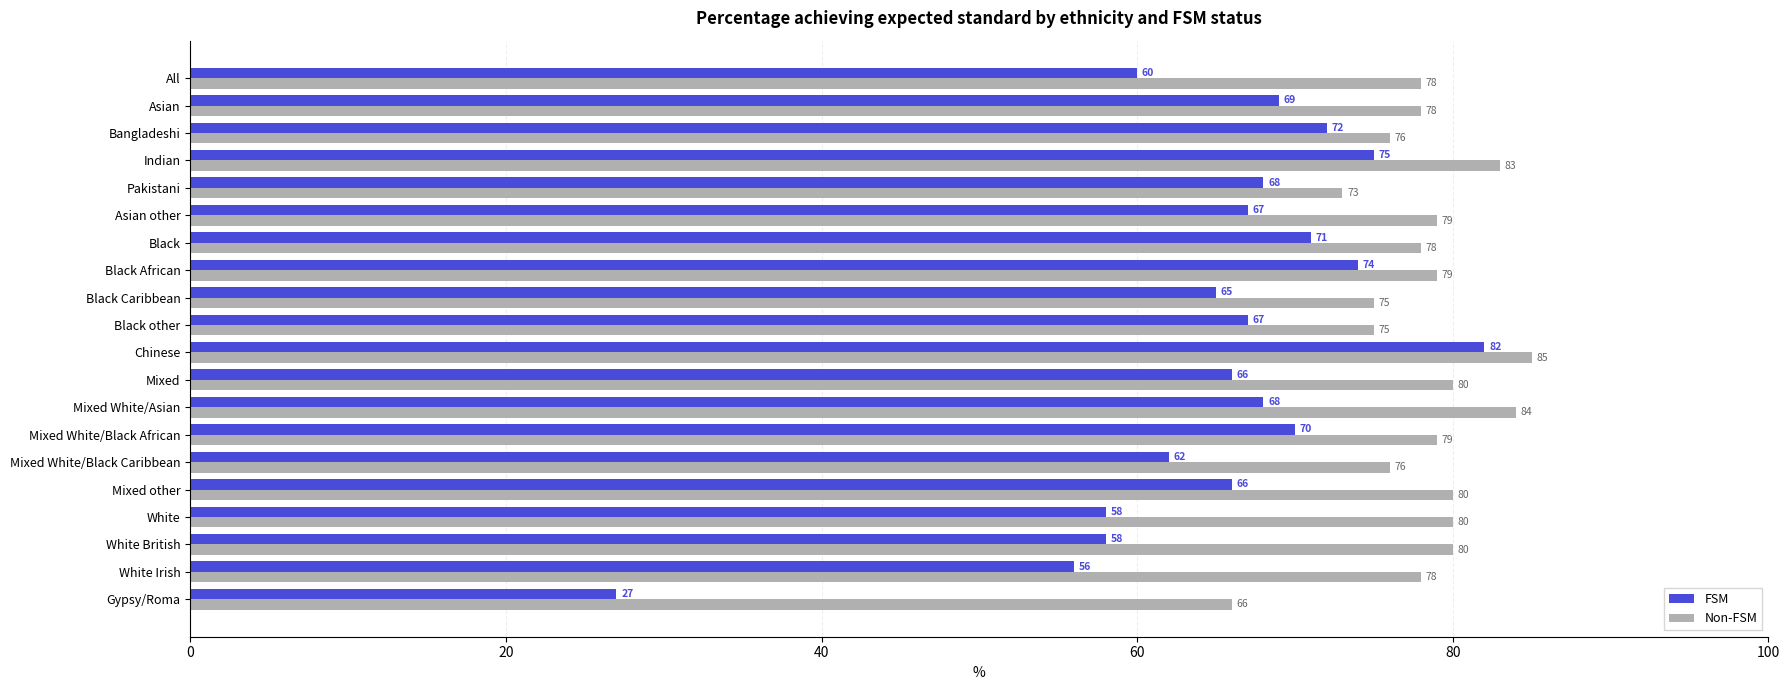

What is the difference between the highest and lowest values at Mixed White/Black Caribbean?

14